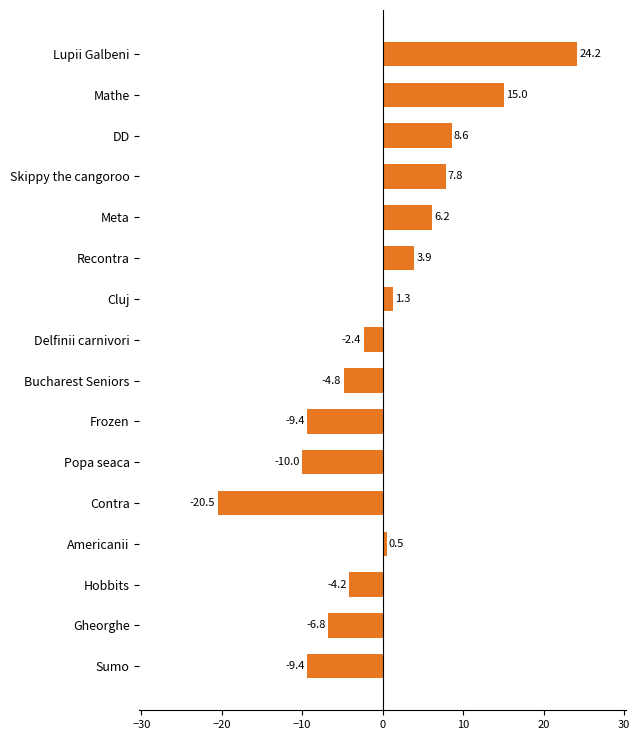

Does the chart contain any negative values?

Yes